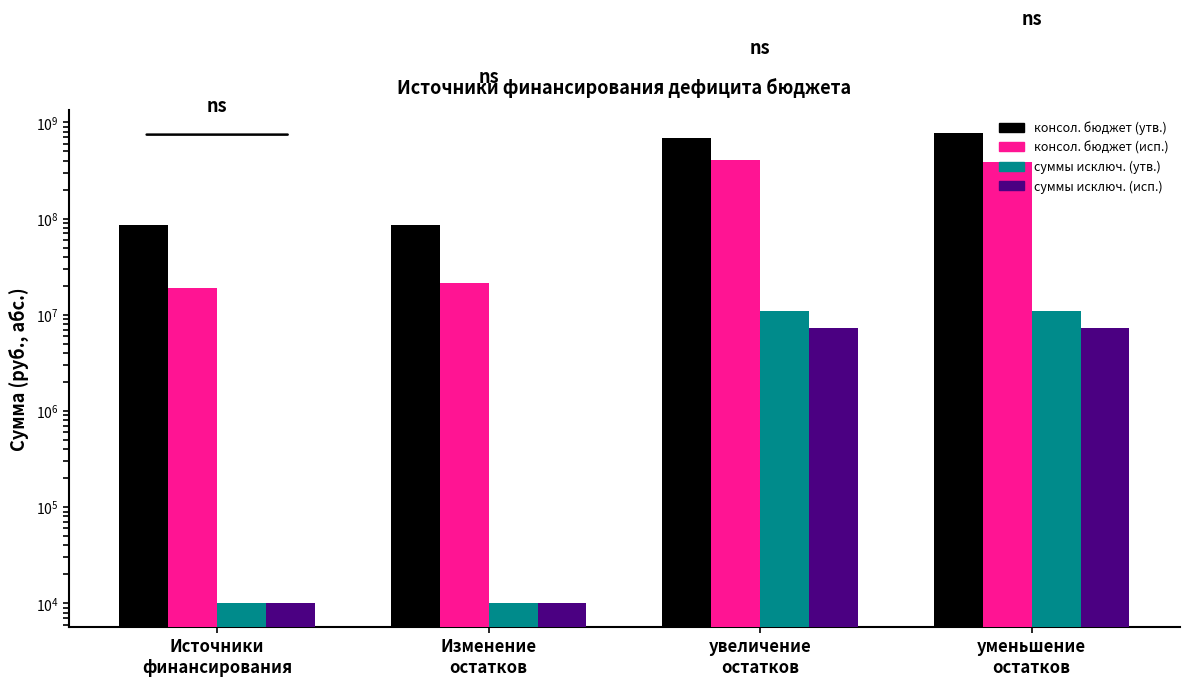

What is the label of the 2nd bar from the left?

Изменение
остатков